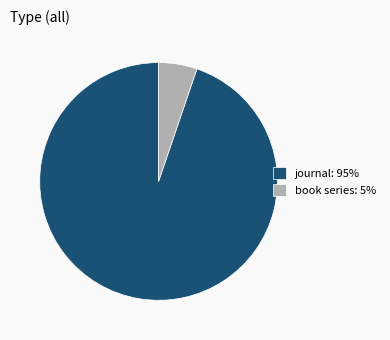

Rank the categories by value from highest to lowest.

journal, book series